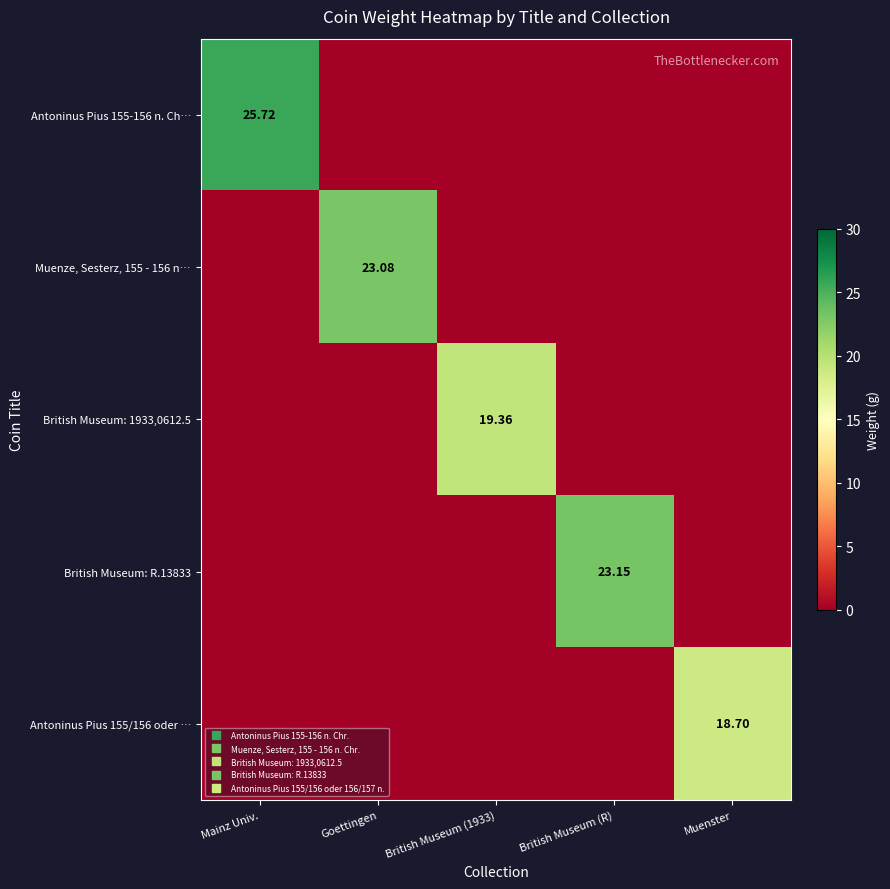

Which series has the widest spread of values?

Antoninus Pius 155-156 n. Ch…